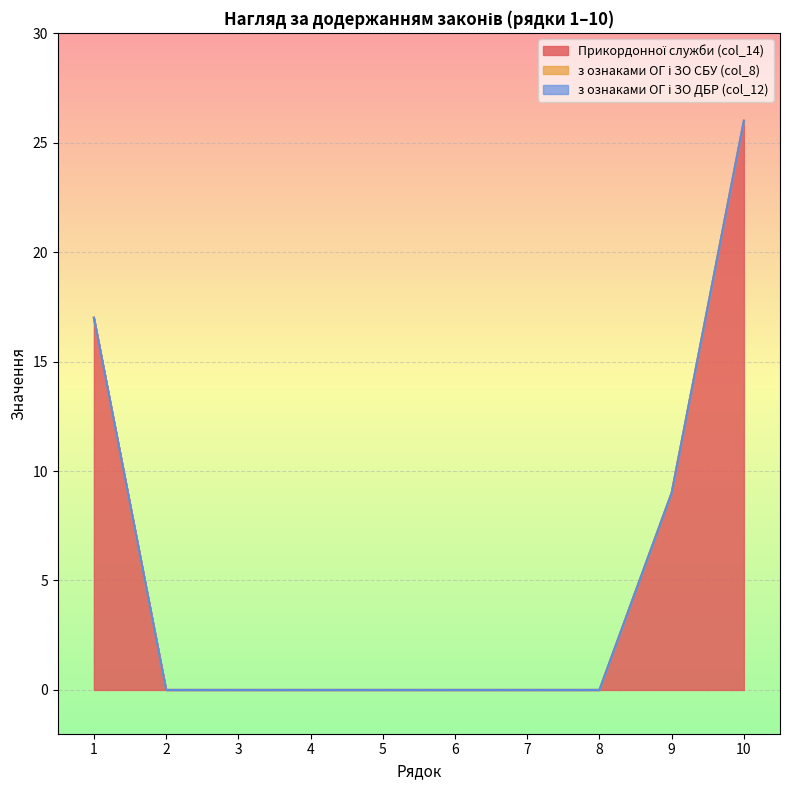

The value of з ознаками ОГ і ЗО (поліції) at 3 is 0. True or false?

True